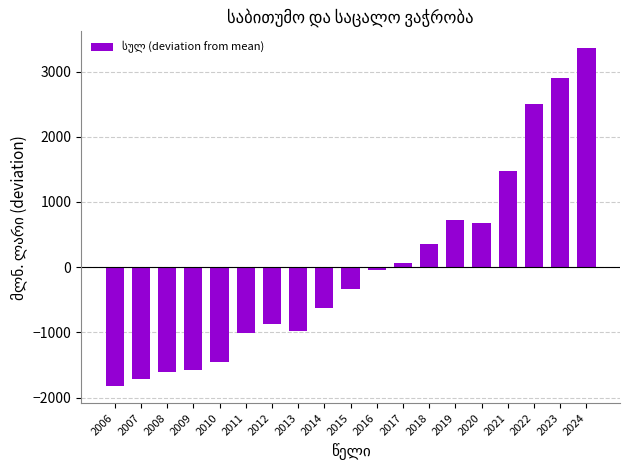

Where does the data first go above -330?

2016